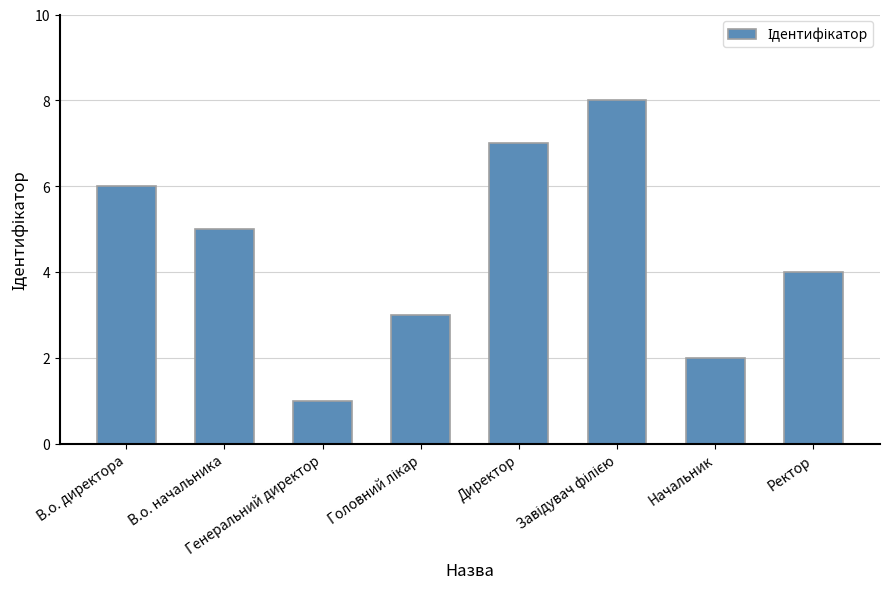

What is the greatest value displayed?

8